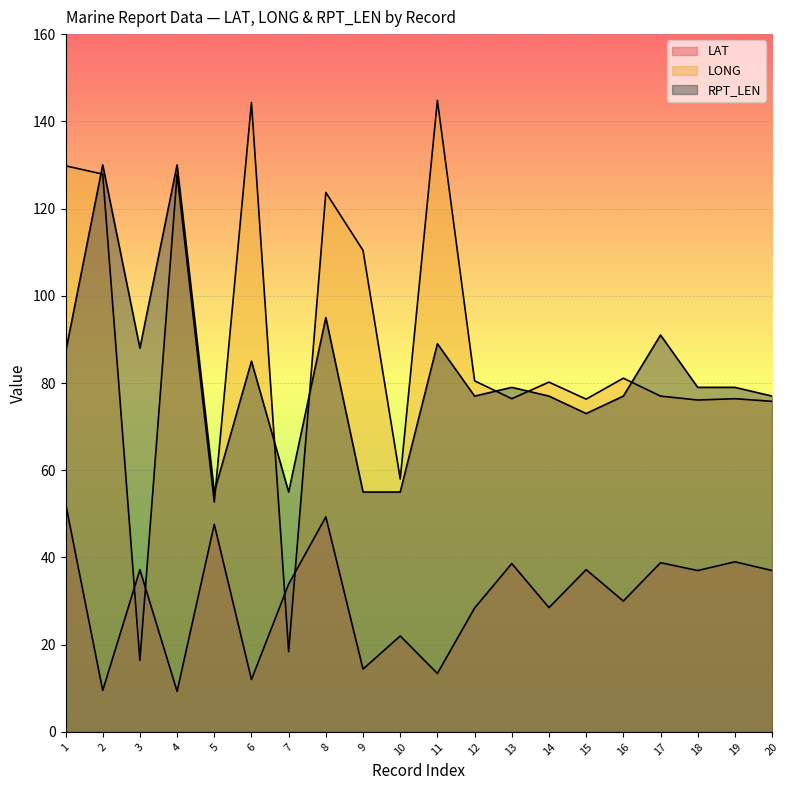

Reading right to left, what are all the values shown in this chart?

LAT: 37.0	39.0	37.0	38.8	30.0	37.2	28.5	38.6	28.4	13.4	22.0	14.4	49.3	33.9	12.0	47.6	9.3	37.2	9.5	52.4
LONG: 75.8	76.4	76.1	77.0	81.1	76.3	80.2	76.4	80.5	144.8	58.0	110.4	123.7	18.4	144.3	52.7	127.9	16.4	127.9	129.8
RPT_LEN: 77.0	79.0	79.0	91.0	77.0	73.0	77.0	79.0	77.0	89.0	55.0	55.0	95.0	55.0	85.0	55.0	130.0	88.0	130.0	87.0